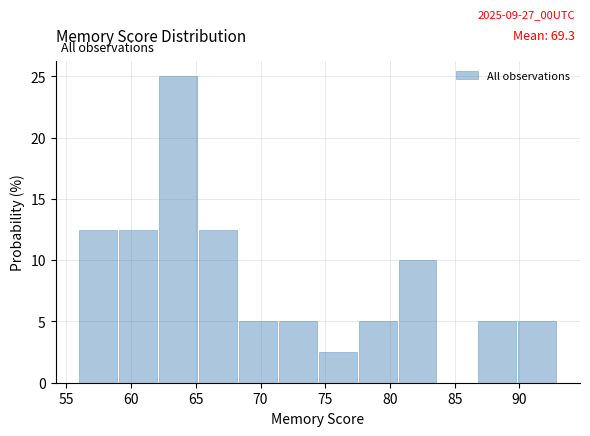

Over which range of the x-axis is the bar tallest?

62.0 to 65.5